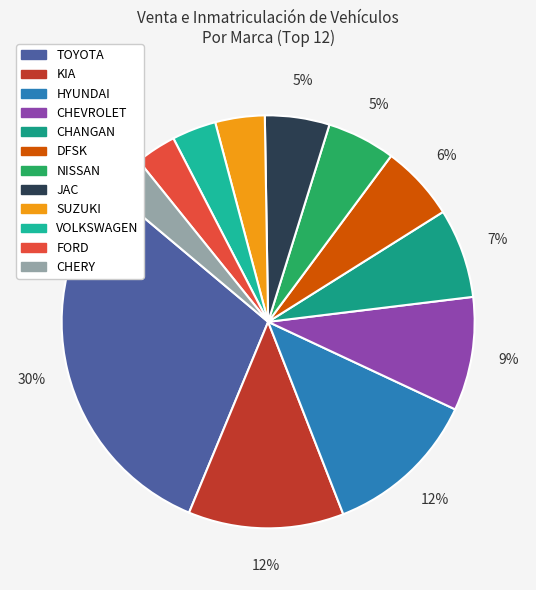

To the nearest percent, what is the average slice percentage?

8%